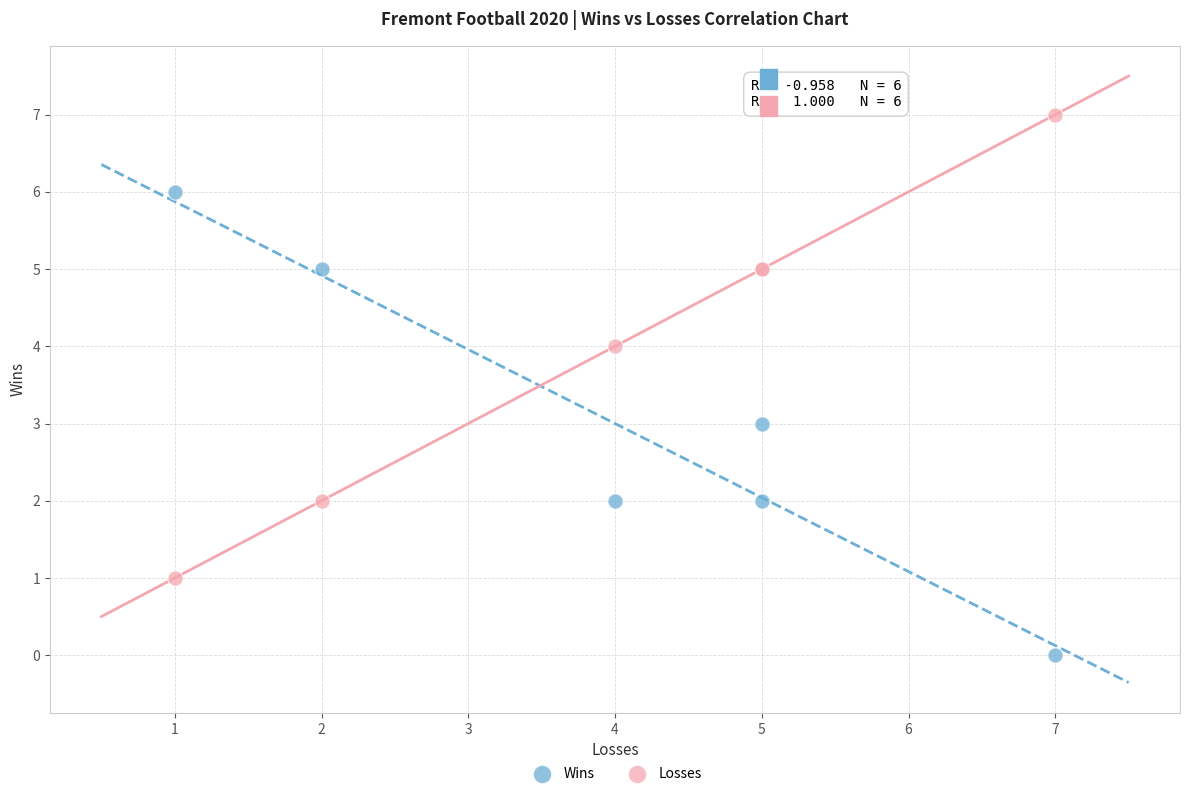

Which series reaches the maximum Y coordinate?

Losses